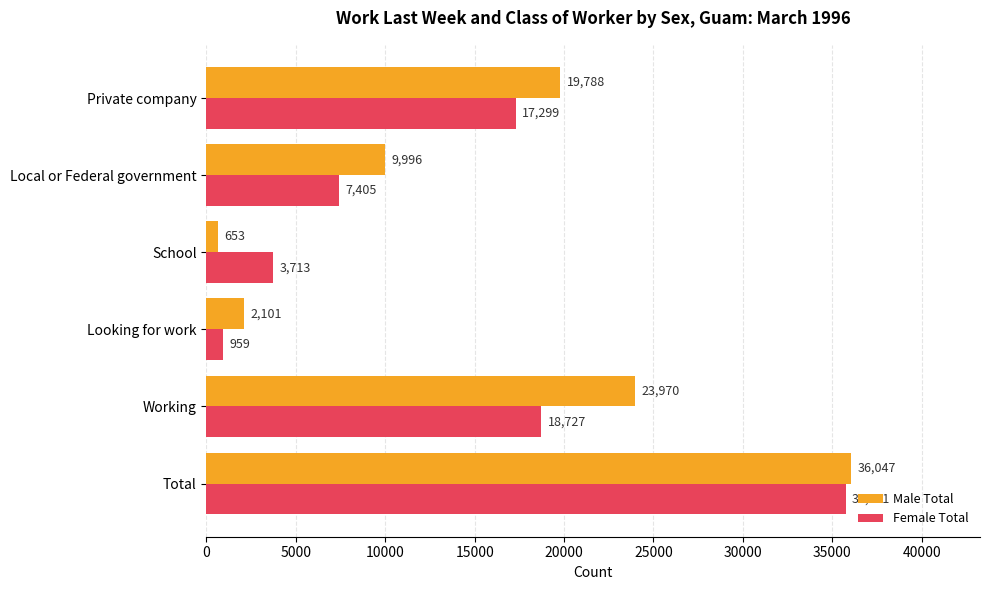

Which series has the widest spread of values?

Male Total